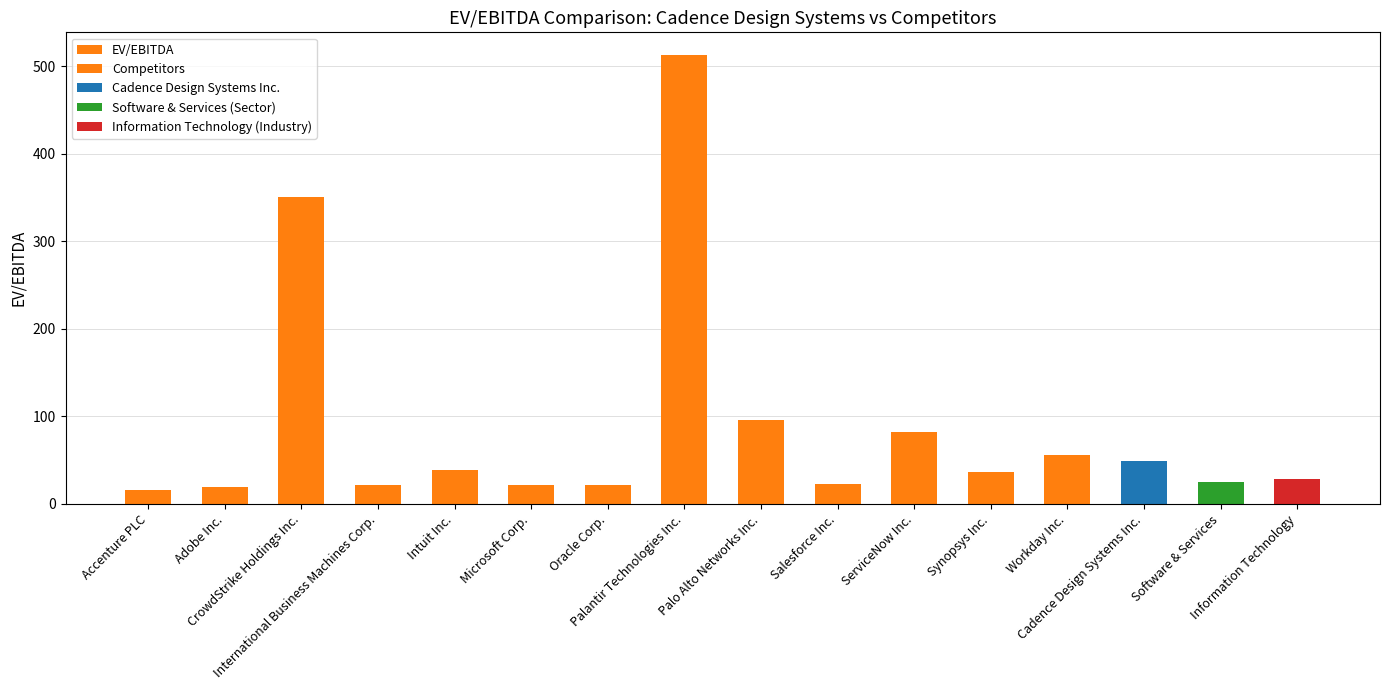

Reading right to left, extract all data points from this chart.

27.9	25.6	49.5	55.4	36.5	81.7	22.6	95.3	512.9	21.9	22.1	38.5	21.6	350.4	19.6	16.4